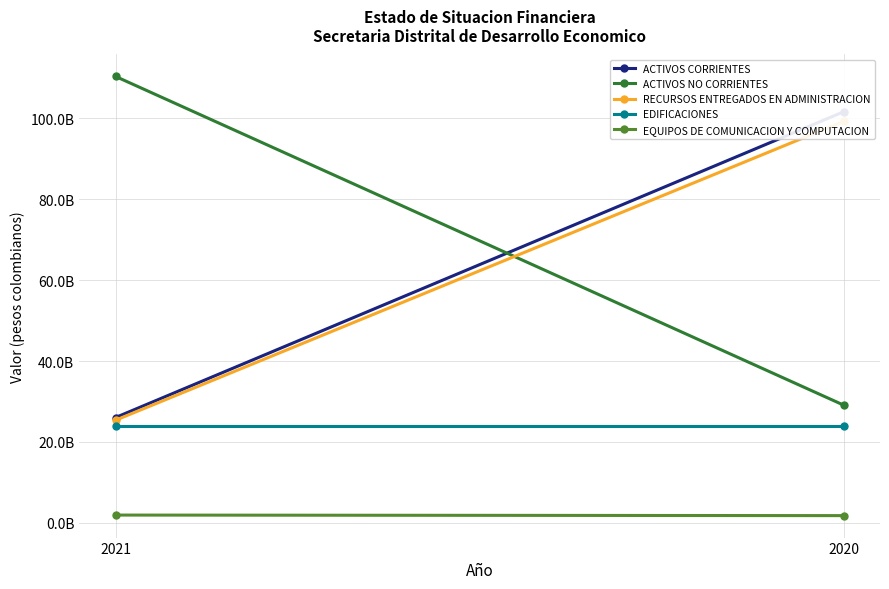

The EQUIPOS DE COMUNICACION Y COMPUTACION series shows 3123426647 at 2021. True or false?

False